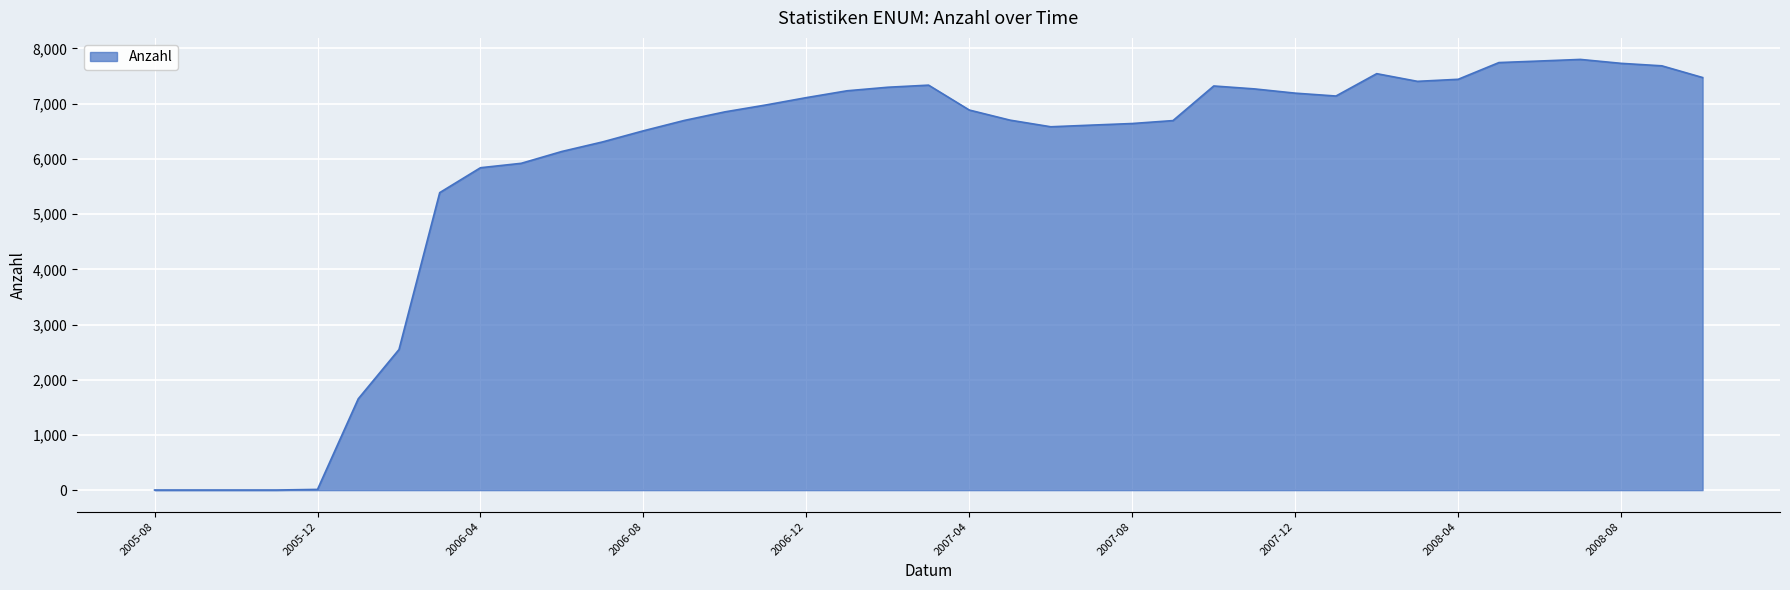

What is the greatest value displayed?

7802